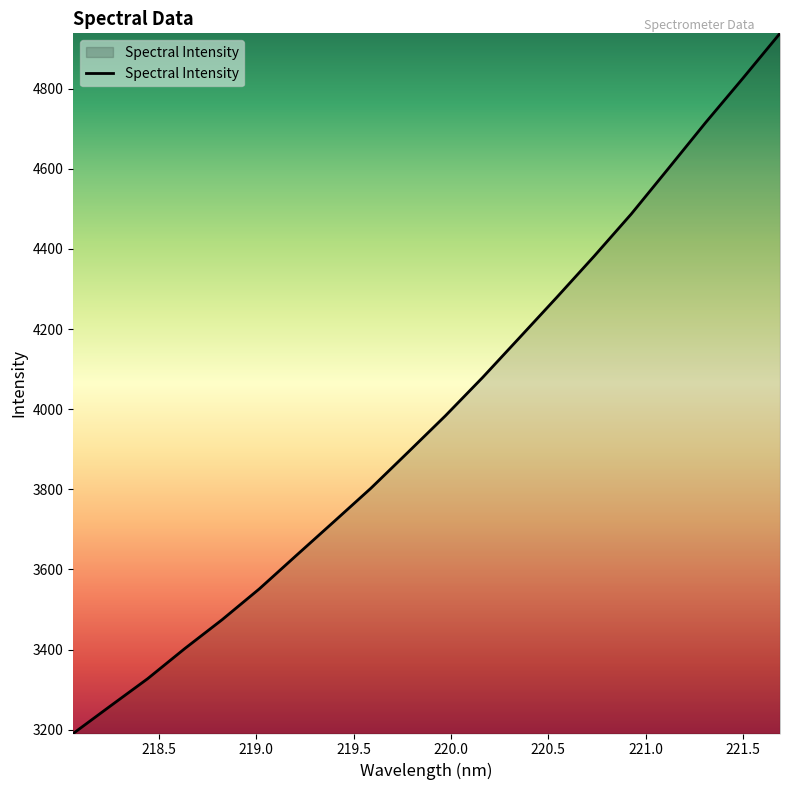

What is the difference between the maximum and minimum values?

1748.1